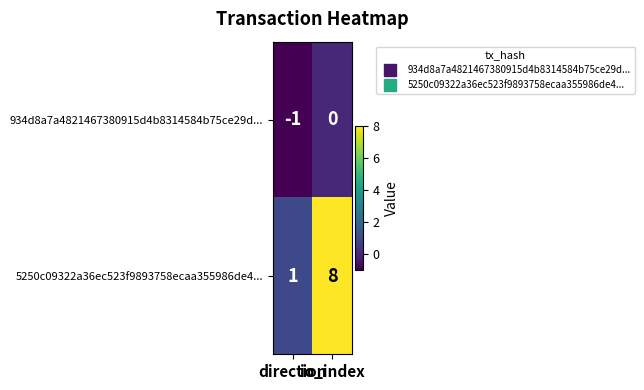

What is the maximum value shown in the chart?

8